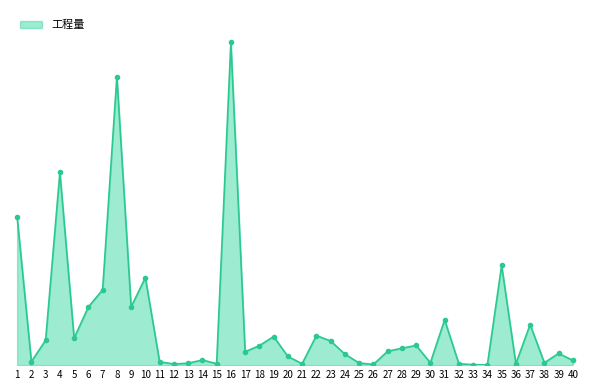

Is this an area chart (filled region under the line)?

Yes